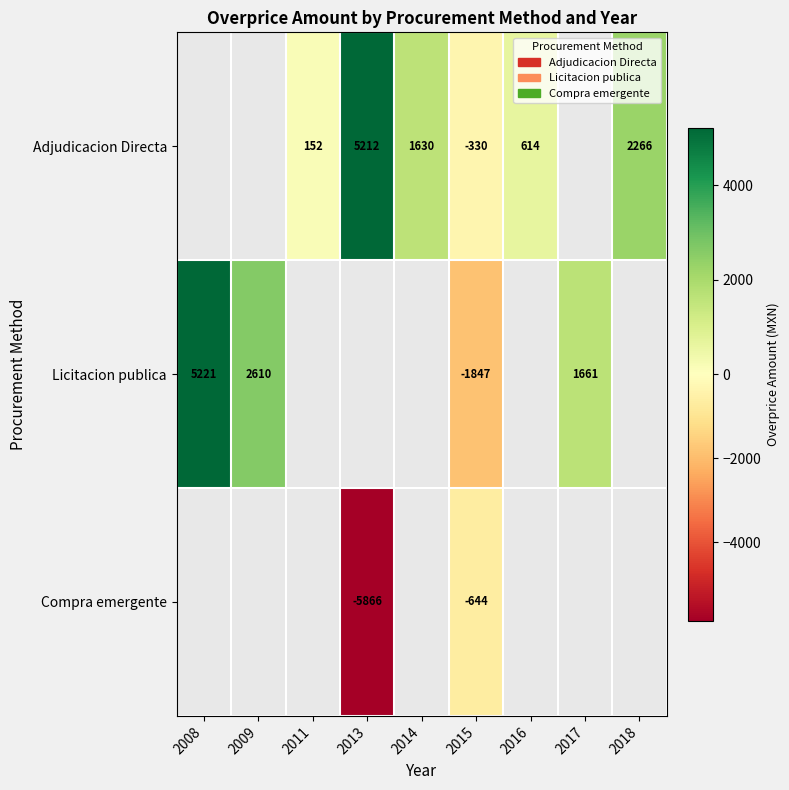

What is the sum of the Licitacion publica values at 2008 and 2015?

3374.0